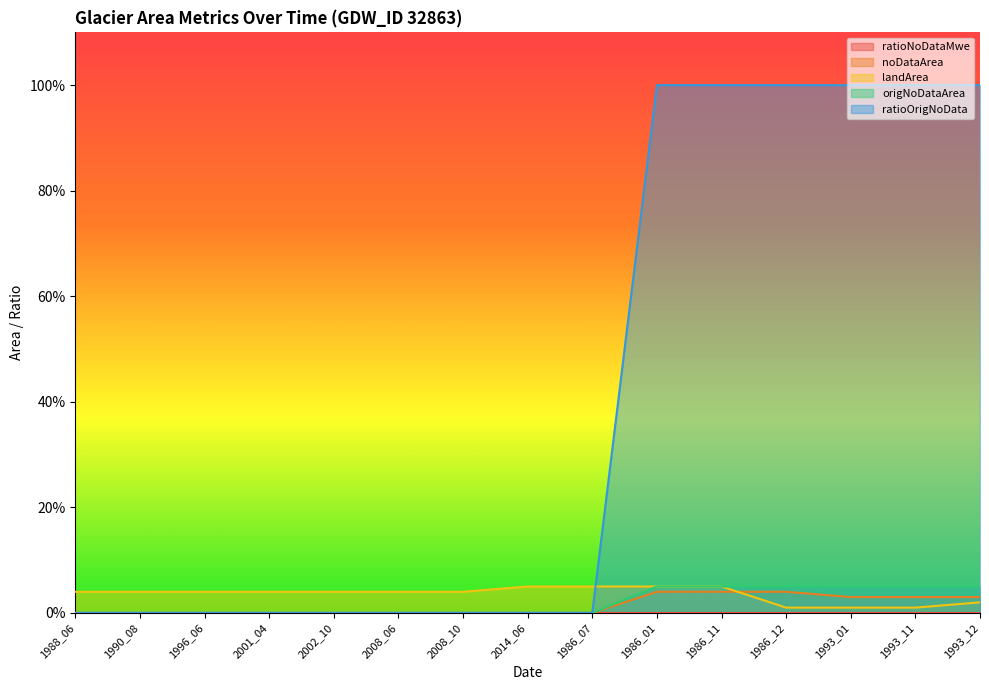

Does the chart display data point markers on the line(s)?

No